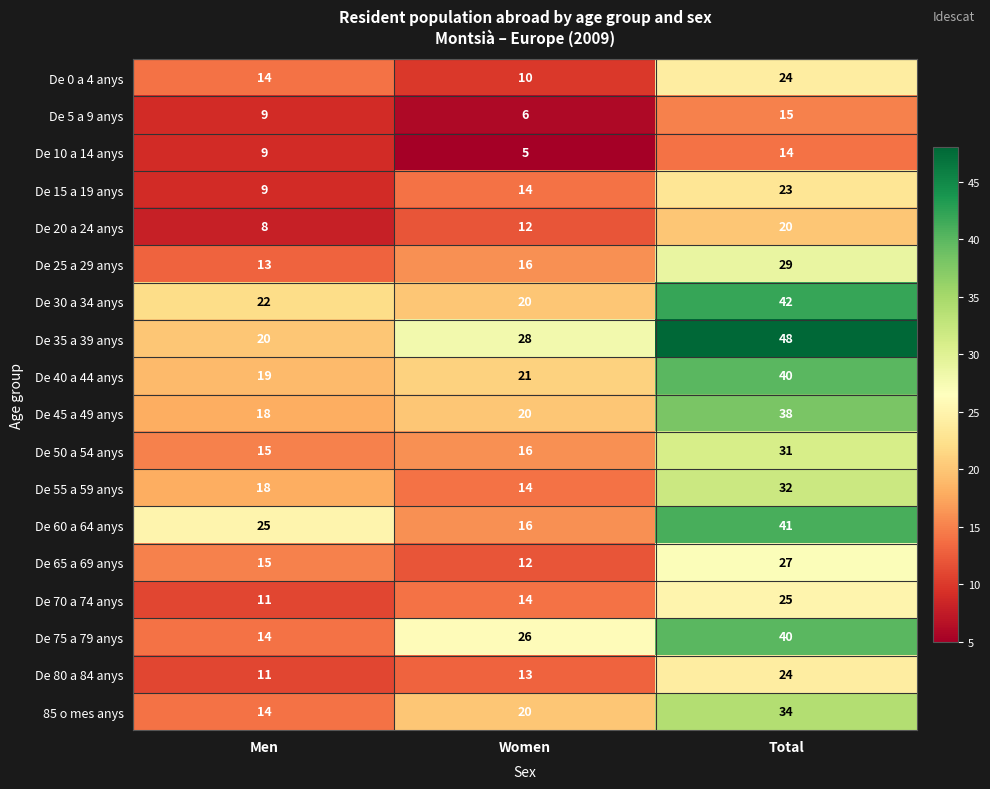

Which series has the largest total across all categories?

De 35 a 39 anys